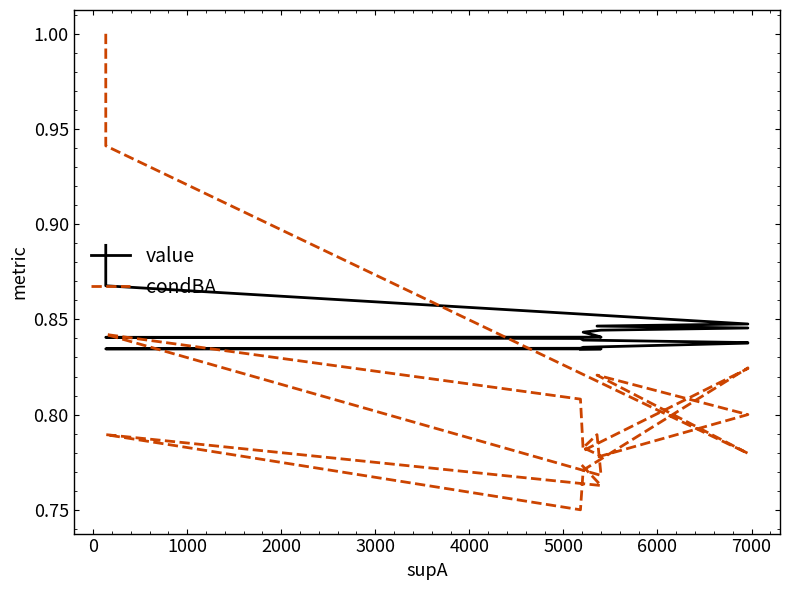

Which series has the largest range (max minus min)?

condBA